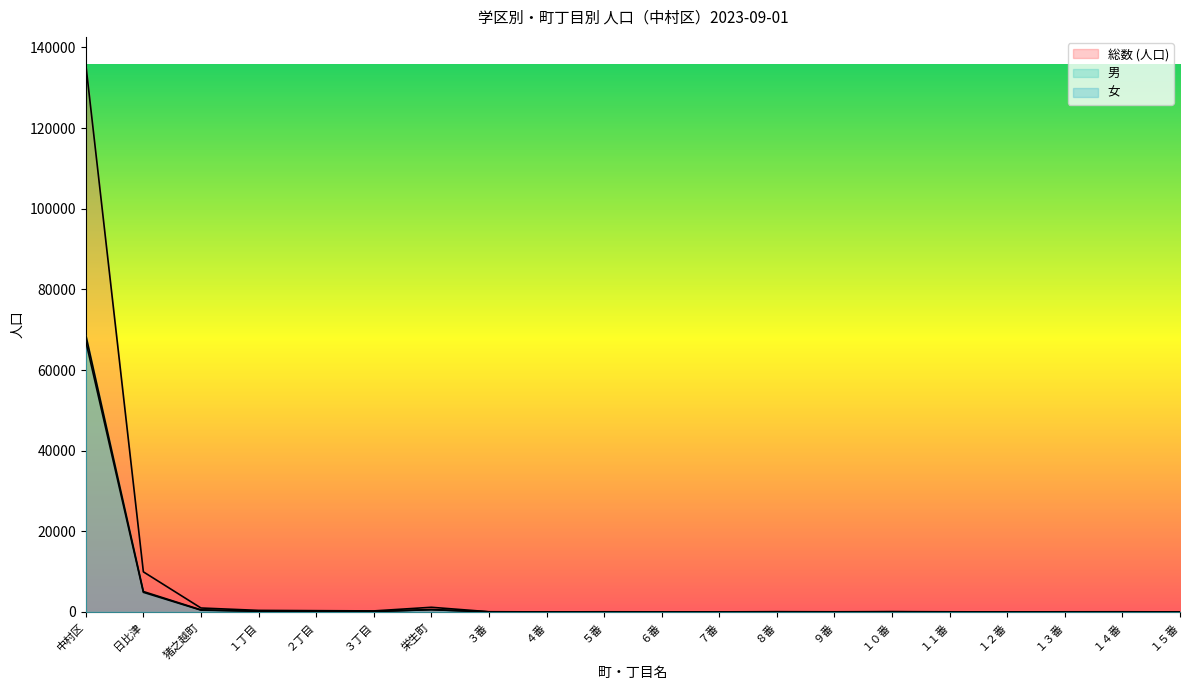

Does the chart display data point markers on the line(s)?

No